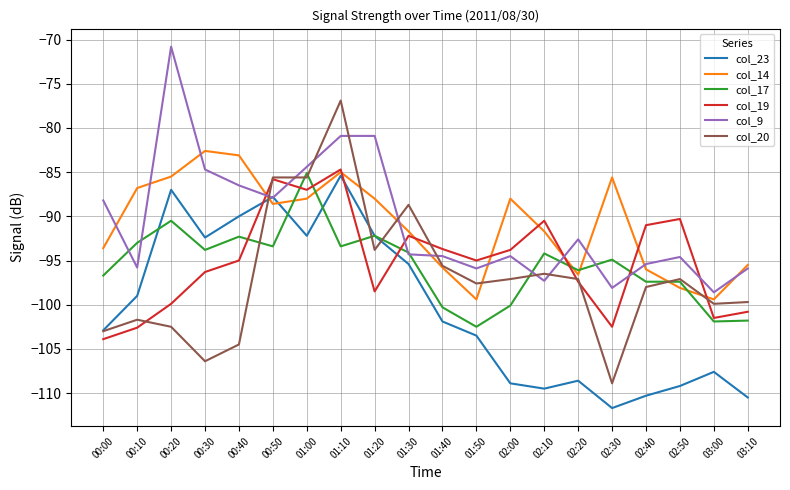

What position from the right is 01:10?

13